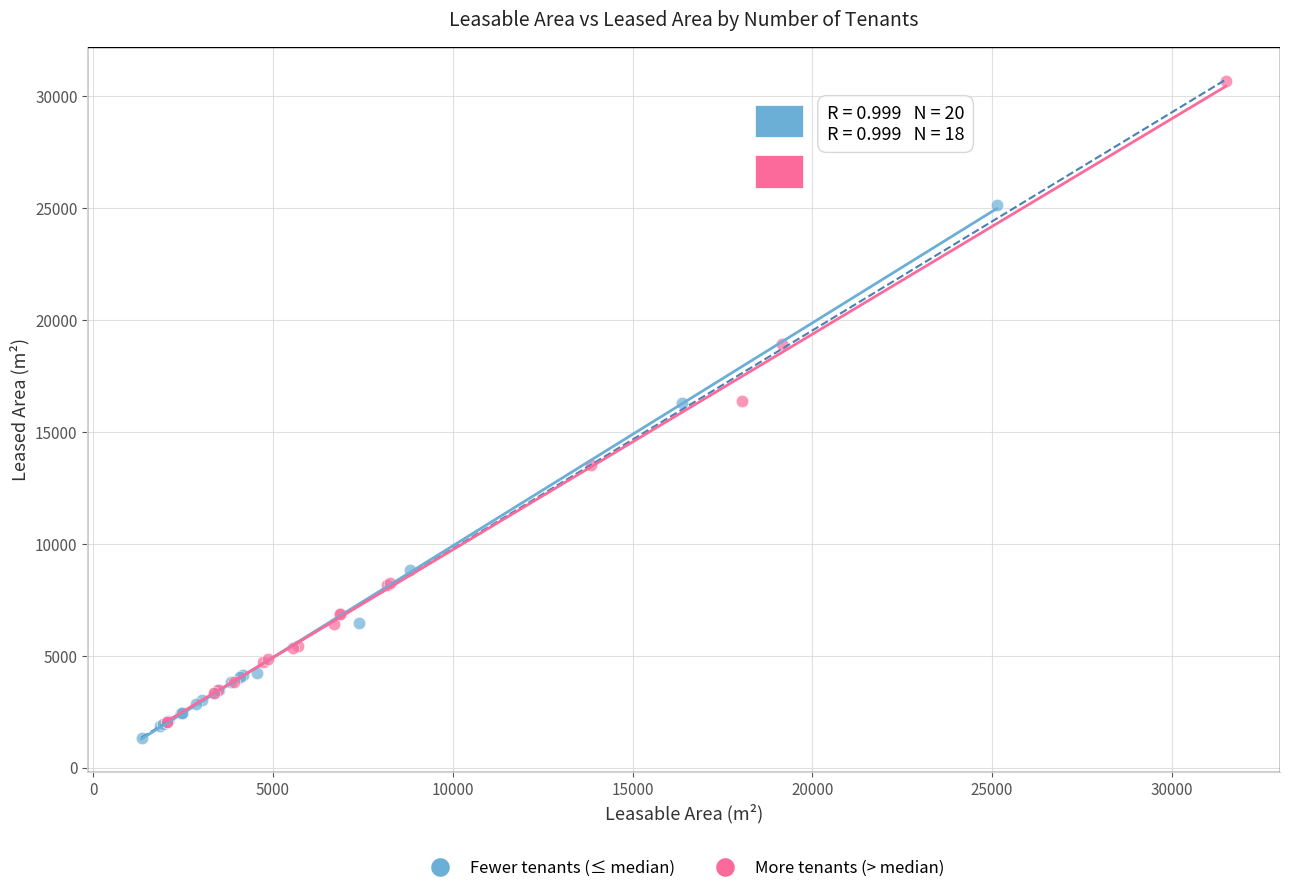

Which series has the widest spread of Y values?

More tenants (> median)